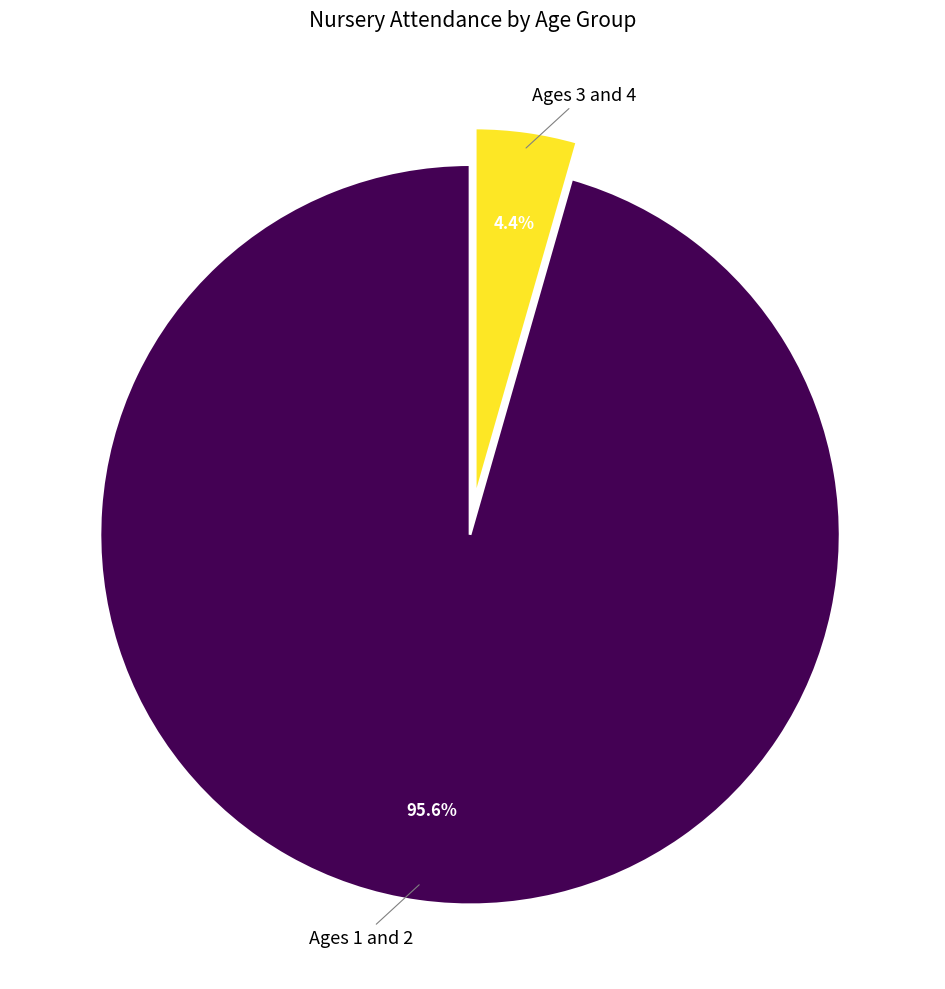

Does any single category account for the majority?

Yes